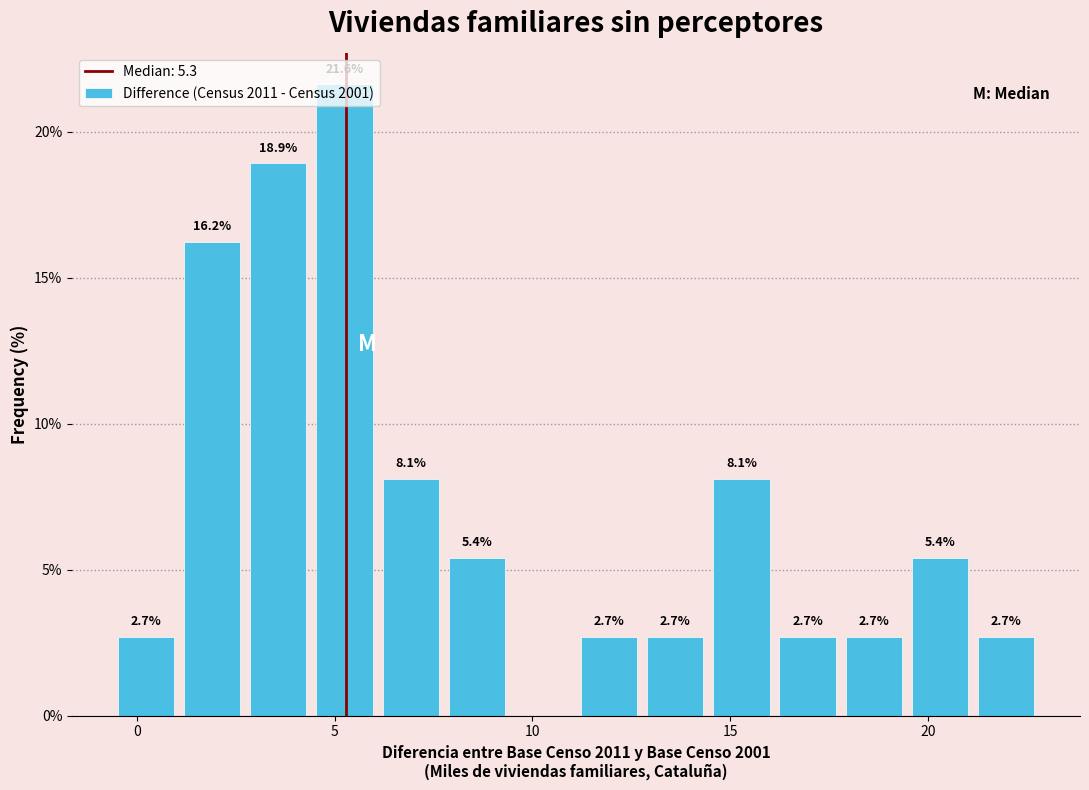

Read against the x-axis, roughly where is the centre of the tallest bar?

5.5